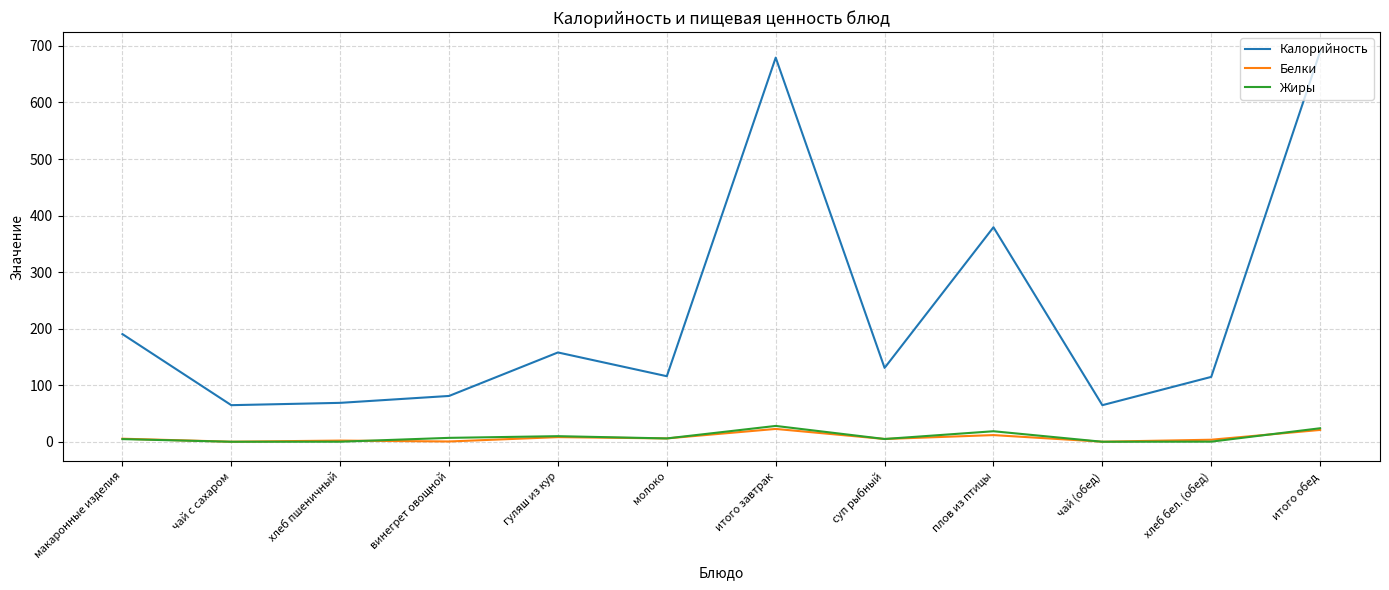

What is the difference between the highest and lowest values at винегрет овощной?

80.5